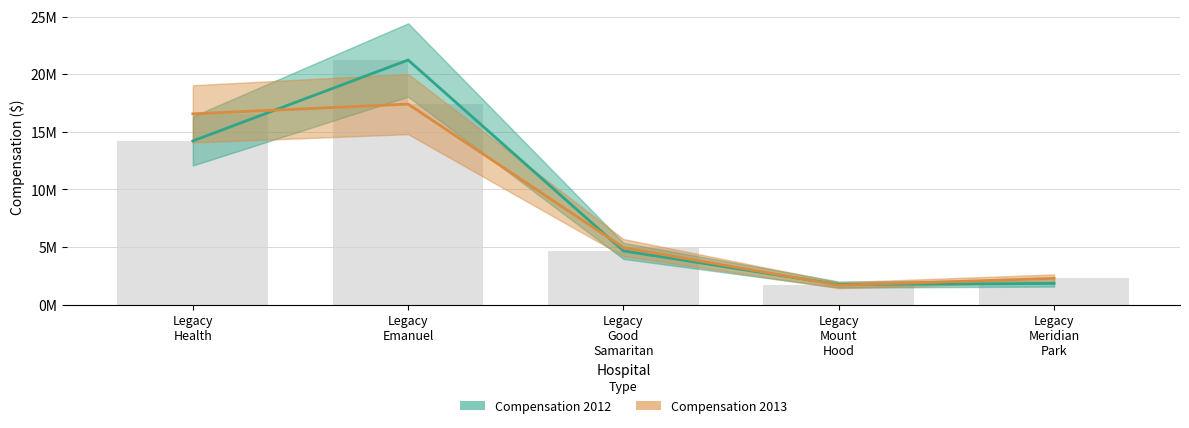

What is the sum of all Compensation 2013 values?

42852755